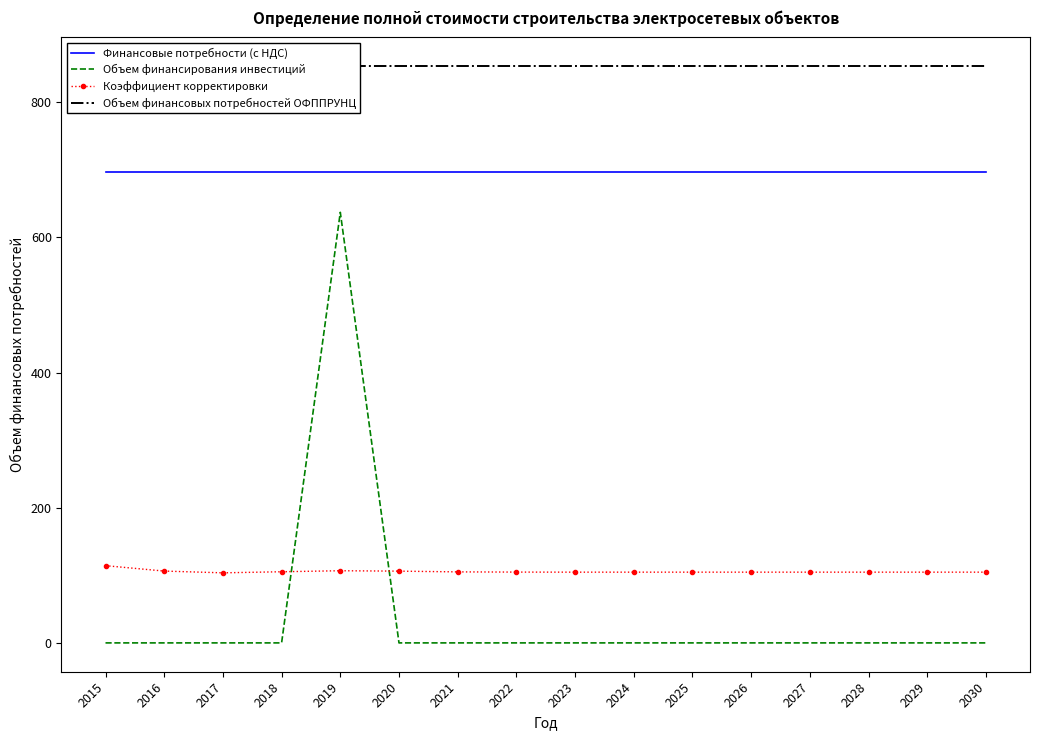

True or false: Коэффициент корректировки and Финансовые потребности (с НДС) intersect in this chart.

False